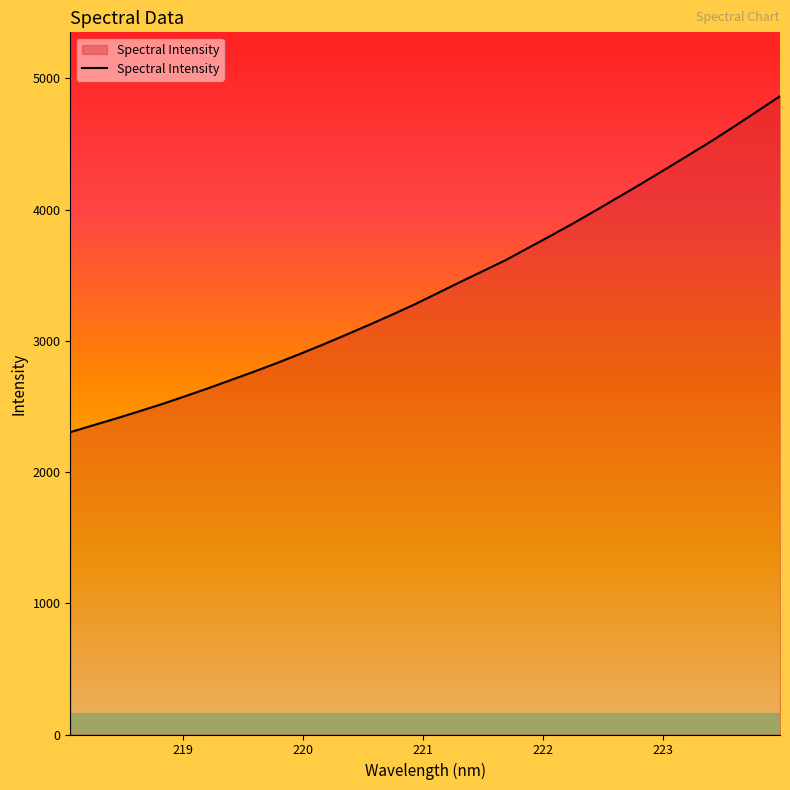

What is the smallest value displayed?

2304.3